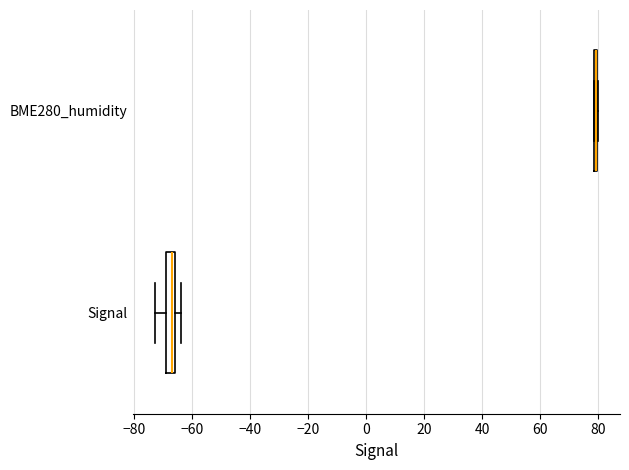

Reading bottom to top, transcribe this box plot: for each box, give where its median line is, the range the box spans, and where its two whiskers end, as read against the x-axis. The values are not printed on the chart, so give them approximately, as read against the axis.

Signal: median -66 (just left of the box's right edge), box -68 to -66, whiskers -72 to -64
BME280_humidity: box collapsed to a line at 80, whiskers 78 to 80